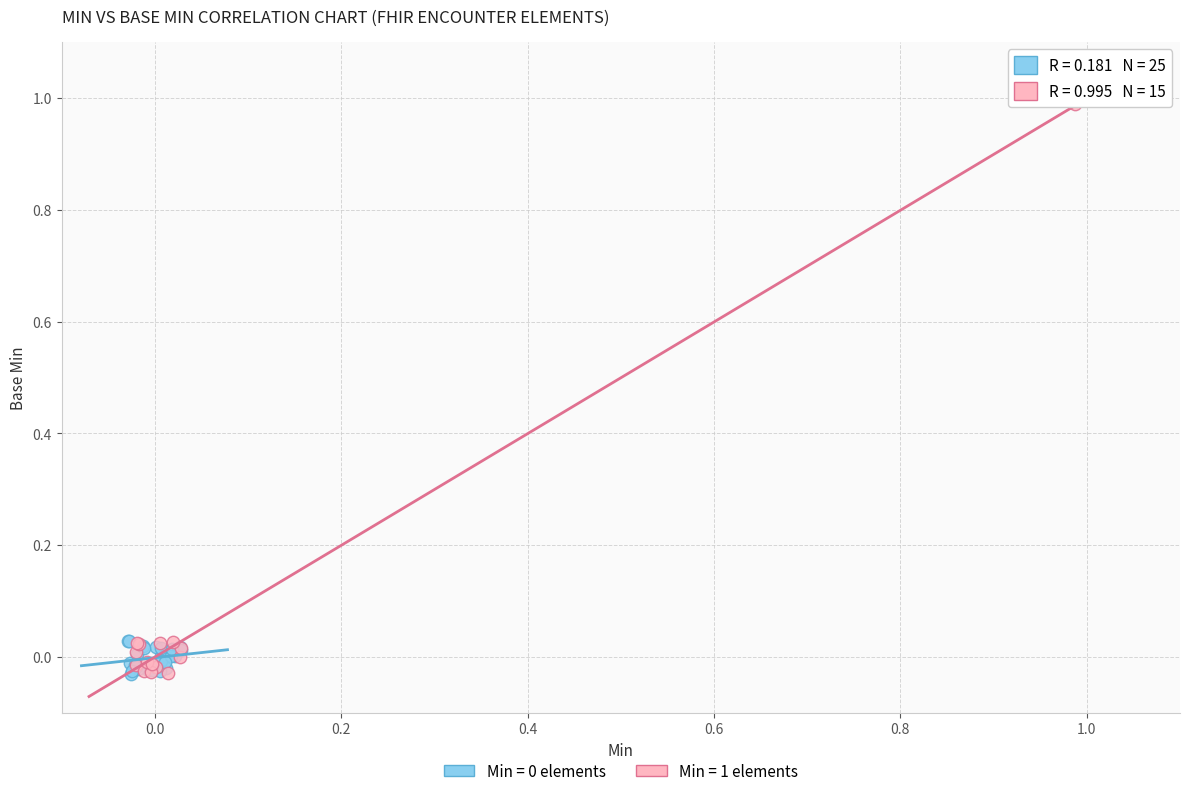

Which series has the widest spread of Y values?

Min = 1 elements